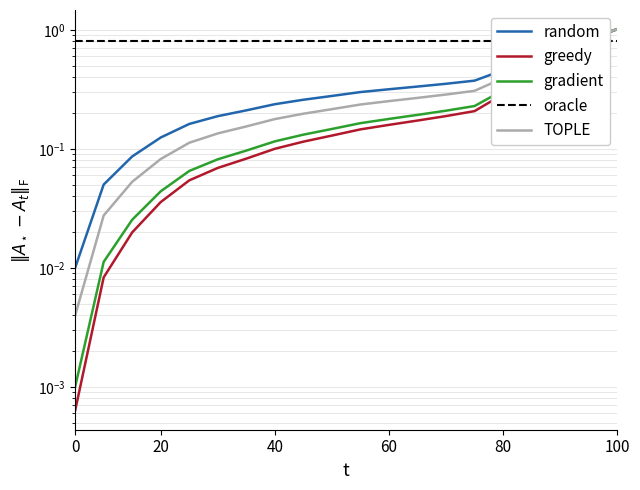

Reading right to left, extract all data points from this chart.

random: 1.0	0.9	0.7	0.6	0.5	0.4	0.4	0.3	0.3	0.3	0.3	0.3	0.2	0.2	0.2	0.2	0.1	0.1	0.1	0.0
greedy: 1.0	0.8	0.6	0.5	0.3	0.2	0.2	0.2	0.2	0.1	0.1	0.1	0.1	0.1	0.1	0.1	0.0	0.0	0.0	0.0
gradient: 1.0	0.8	0.6	0.5	0.3	0.2	0.2	0.2	0.2	0.2	0.1	0.1	0.1	0.1	0.1	0.1	0.0	0.0	0.0	0.0
oracle: 0.8	0.8	0.8	0.8	0.8	0.8	0.8	0.8	0.8	0.8	0.8	0.8	0.8	0.8	0.8	0.8	0.8	0.8	0.8	0.8
TOPLE: 1.0	0.9	0.7	0.6	0.4	0.3	0.3	0.3	0.3	0.2	0.2	0.2	0.2	0.2	0.1	0.1	0.1	0.1	0.0	0.0